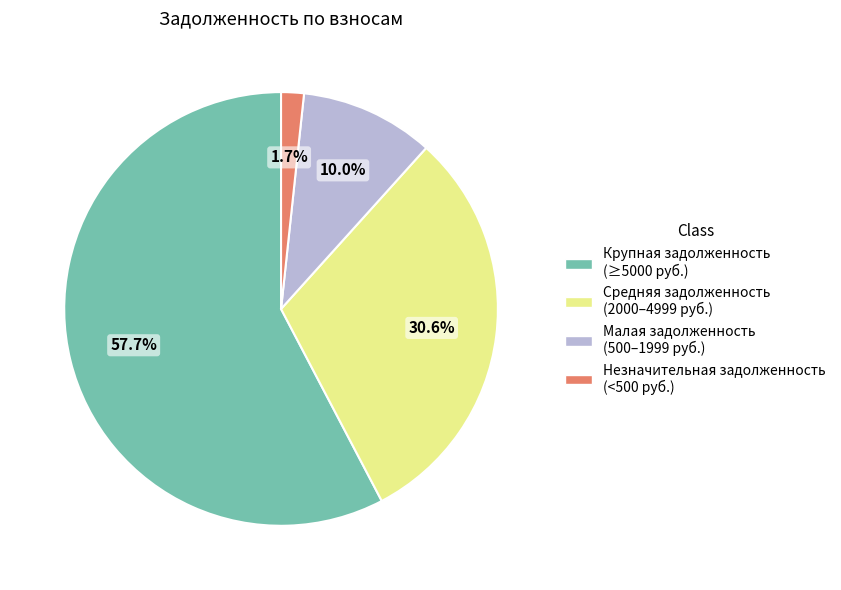

Is there any slice that represents more than half of the pie?

Yes